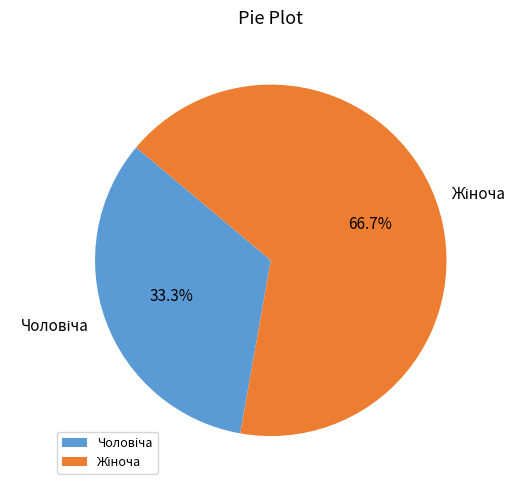

Is there any slice that represents more than half of the pie?

Yes